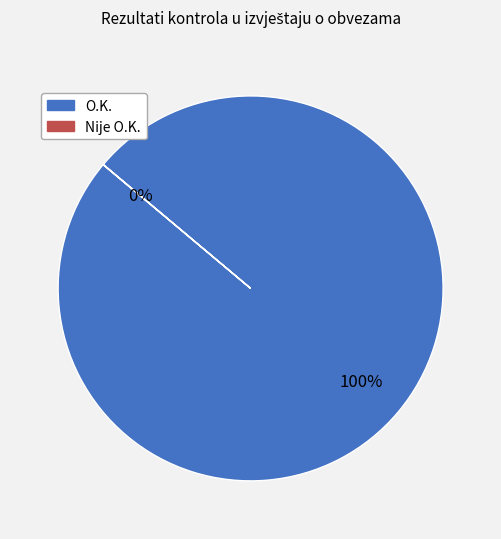

Is there any slice that represents more than half of the pie?

Yes